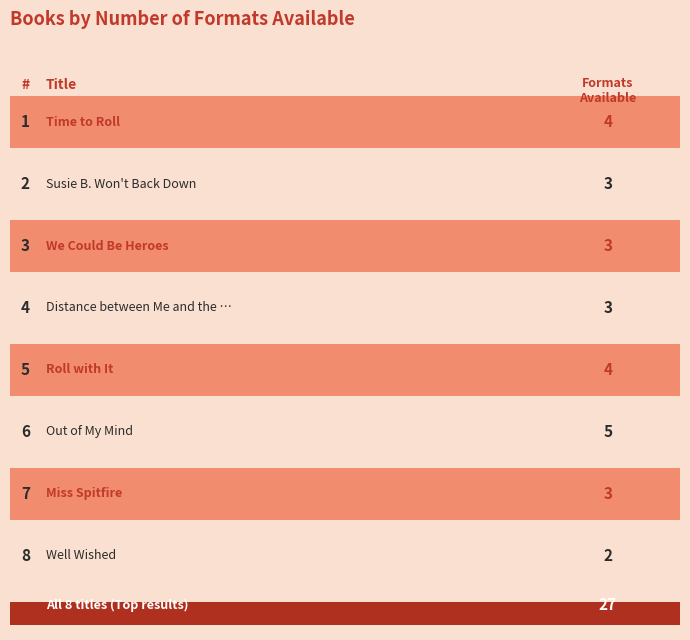

True or false: the data shows 5 at Out of My Mind.

True